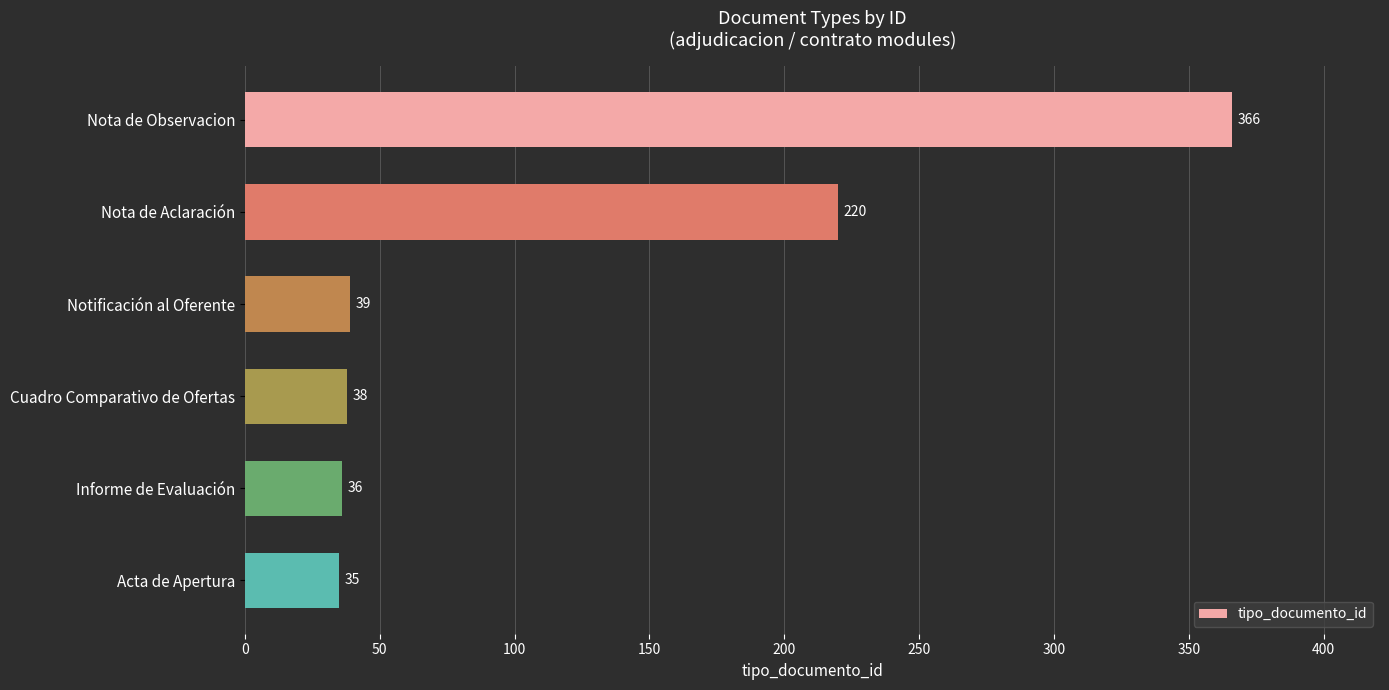

Reading bottom to top, list all the values displayed in this chart.

Acta de Apertura=35	Informe de Evaluación=36	Cuadro Comparativo de Ofertas=38	Notificación al Oferente=39	Nota de Aclaración=220	Nota de Observacion=366